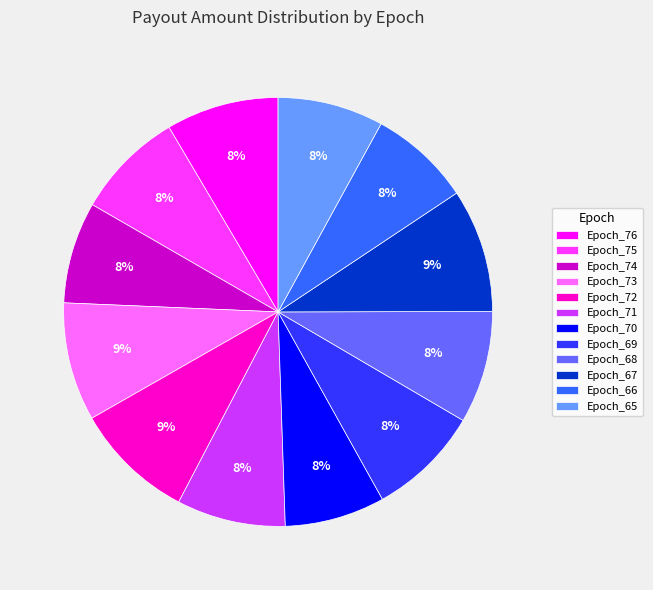

Is Epoch_66 the majority of the pie?

No